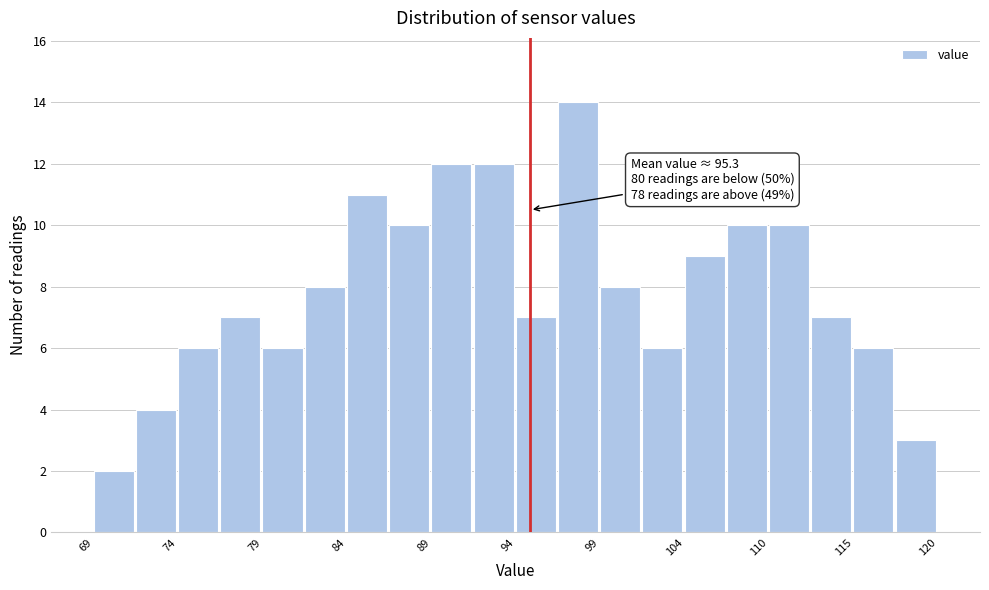

Read against the x-axis, roughly where is the centre of the tallest bar?

98